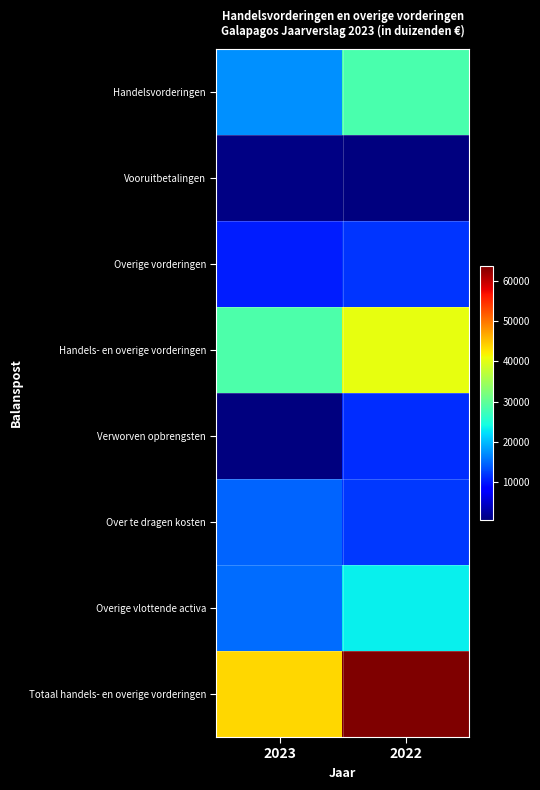

How many distinct data groups are displayed?

8